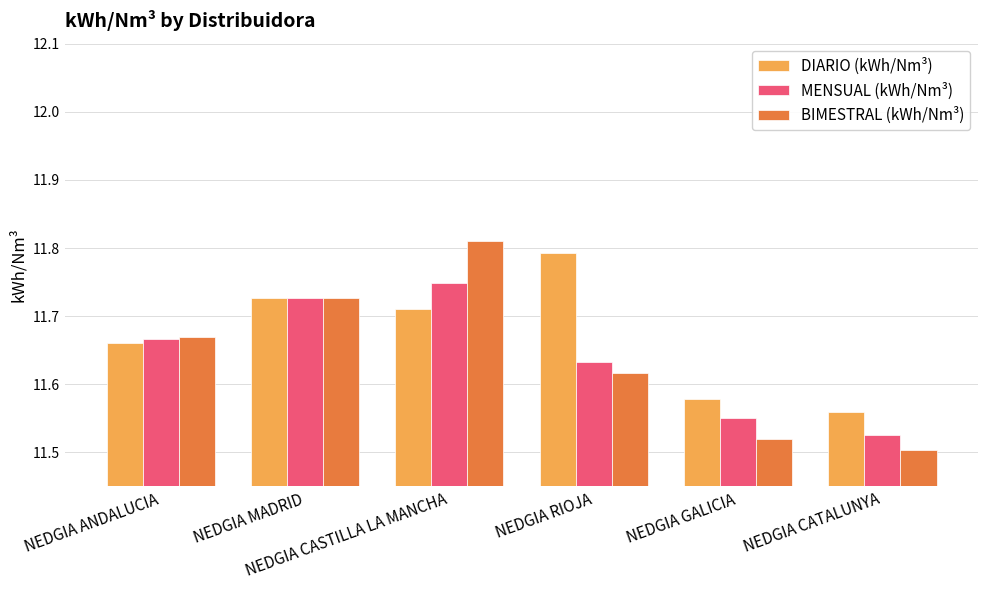

What are all the series names shown in the legend?

DIARIO (kWh/Nm³), MENSUAL (kWh/Nm³), BIMESTRAL (kWh/Nm³)